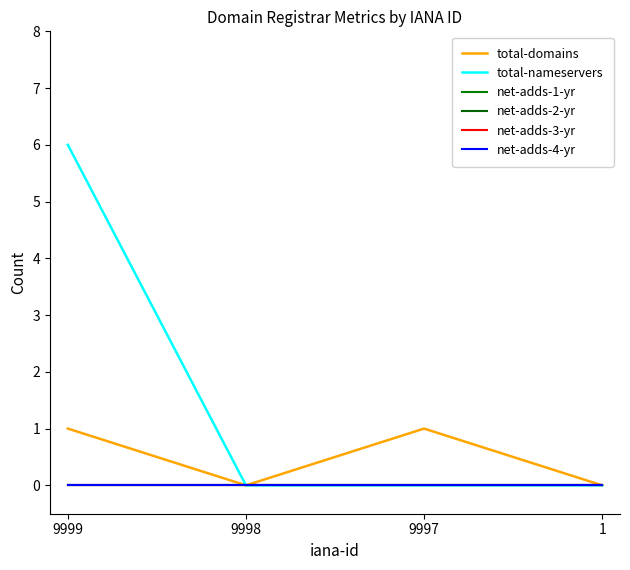

True or false: total-nameservers and net-adds-4-yr cross at least once.

False